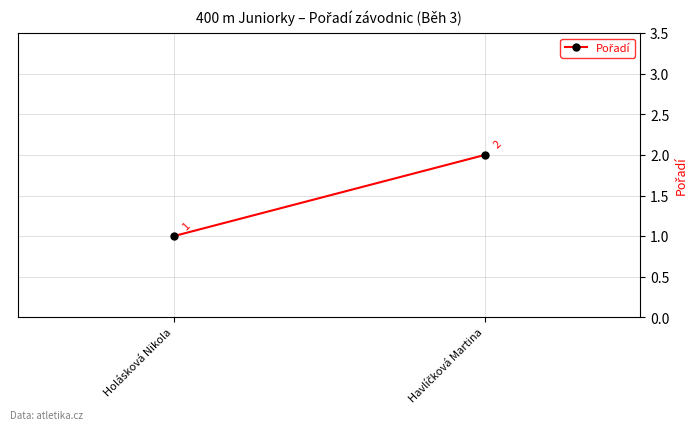

Count the values in the range 1 to 2.

2